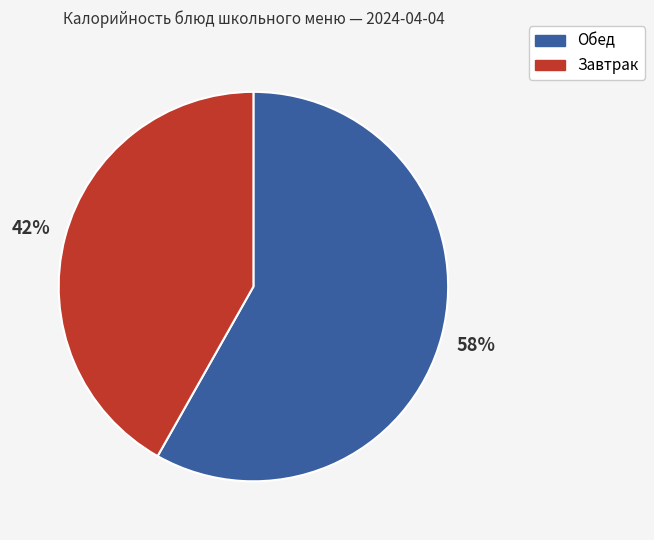

To the nearest percent, what is the difference between the largest and smallest slice percentages?

16%